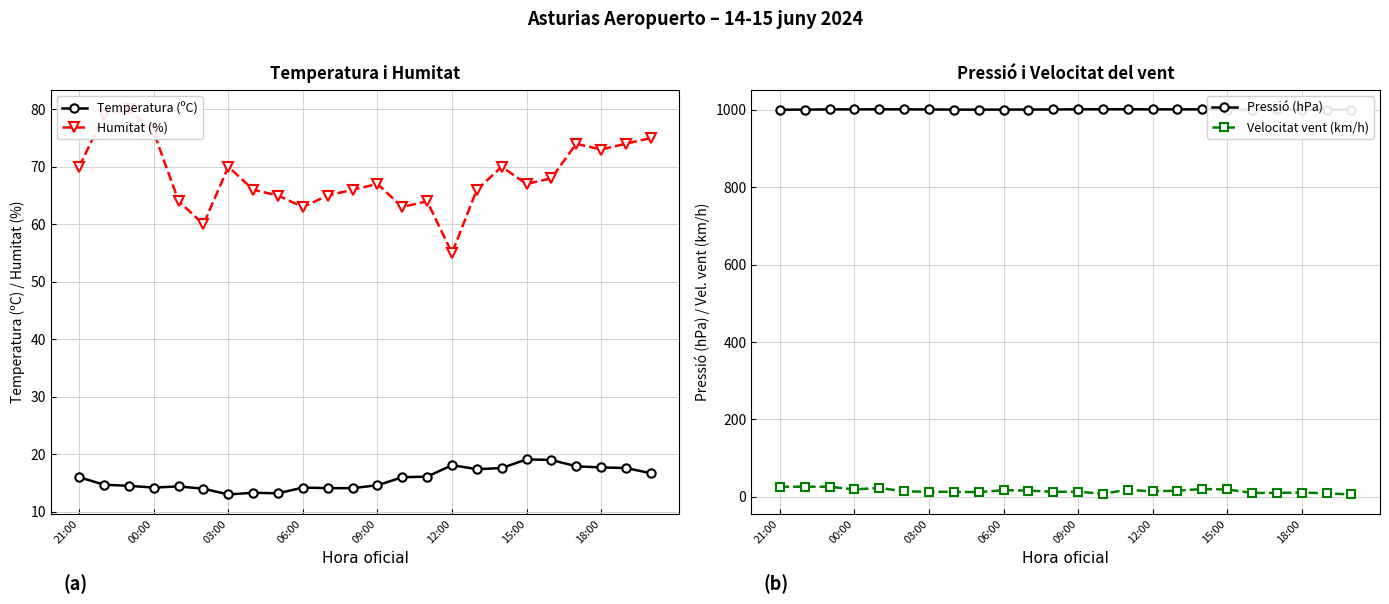

Which series has the largest range (max minus min)?

Humitat (%)